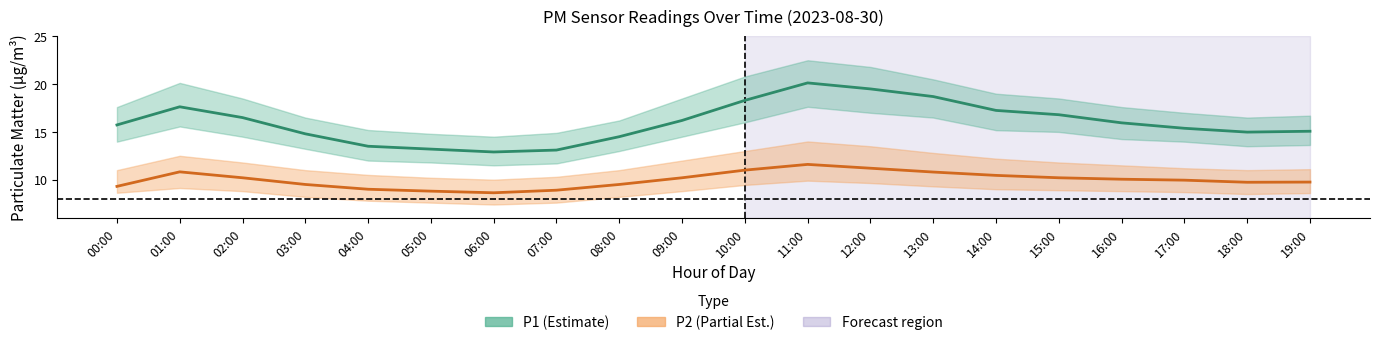

True or false: P1_lower has a value of 20.5 at 04:00.

False